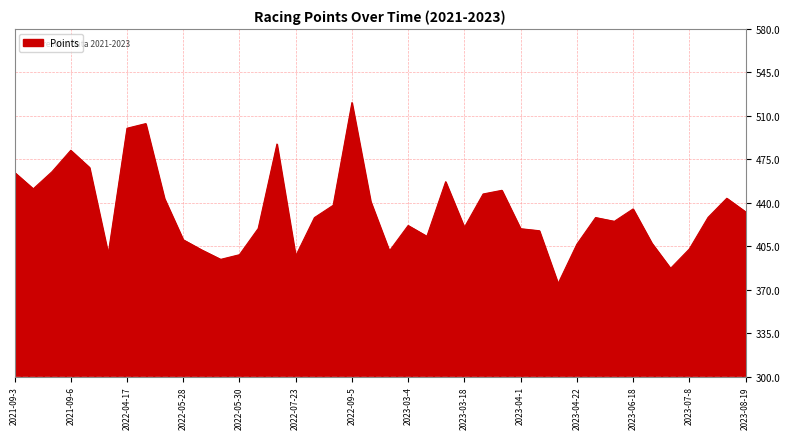

What is the maximum value shown in the chart?

520.7